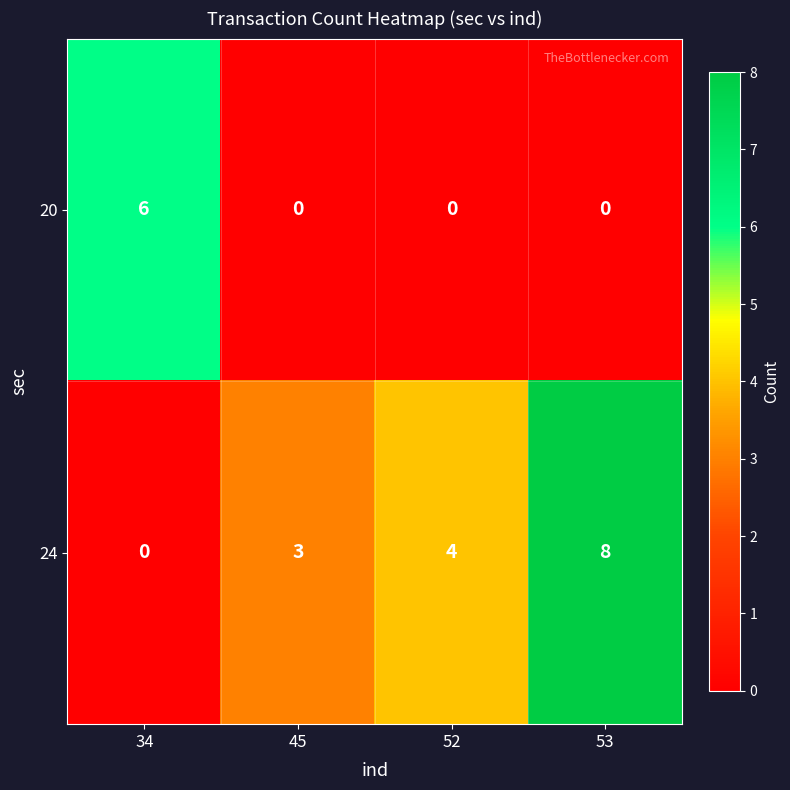

What is the total value across all series at 45?

3